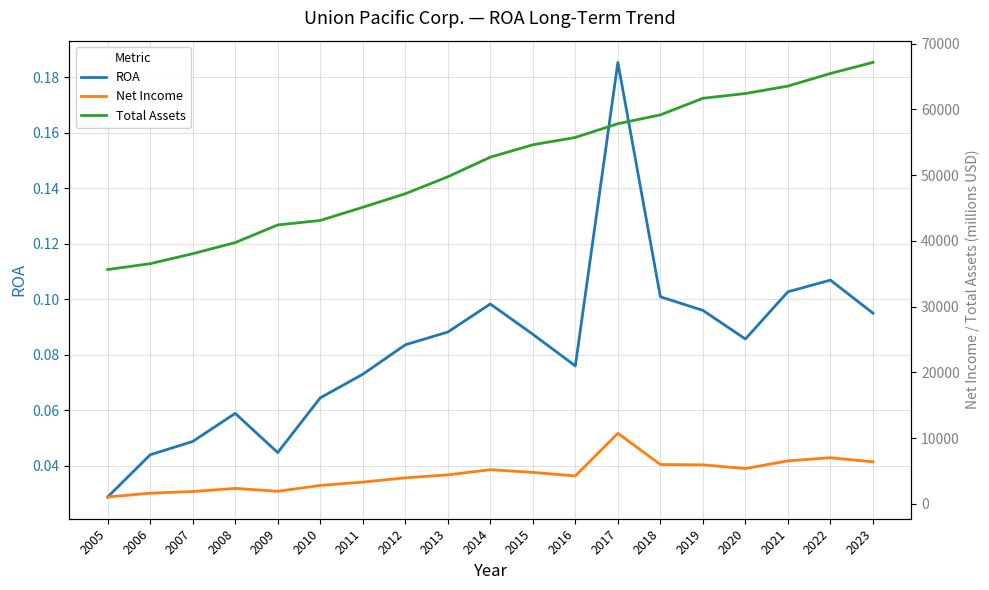

At which label is Total Assets closest to 51376?

2014